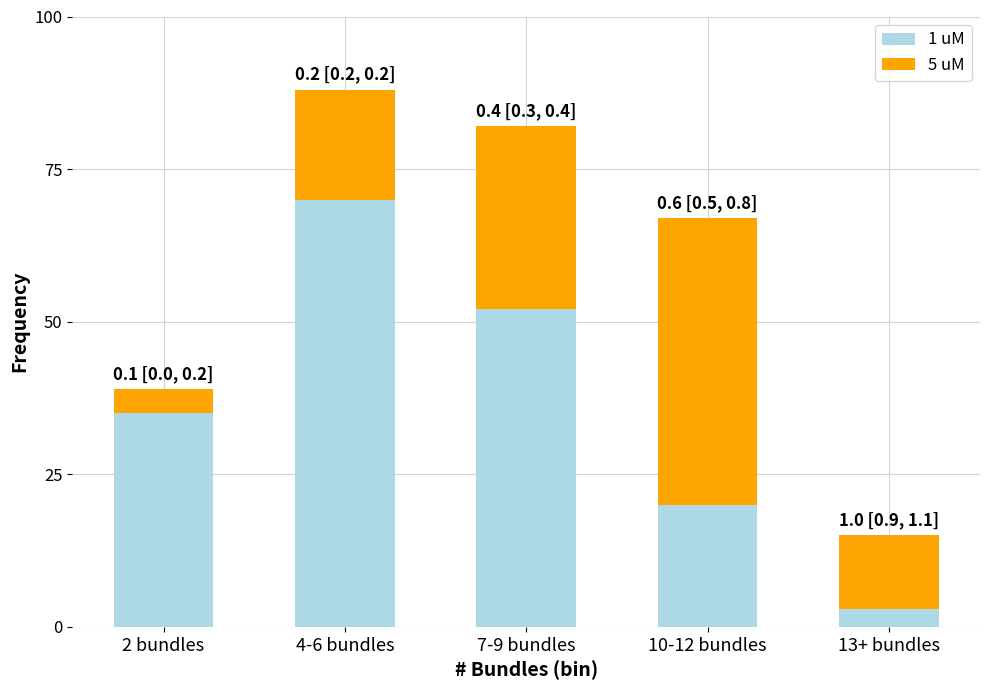

At which category is the sum across all series the highest?

4-6 bundles